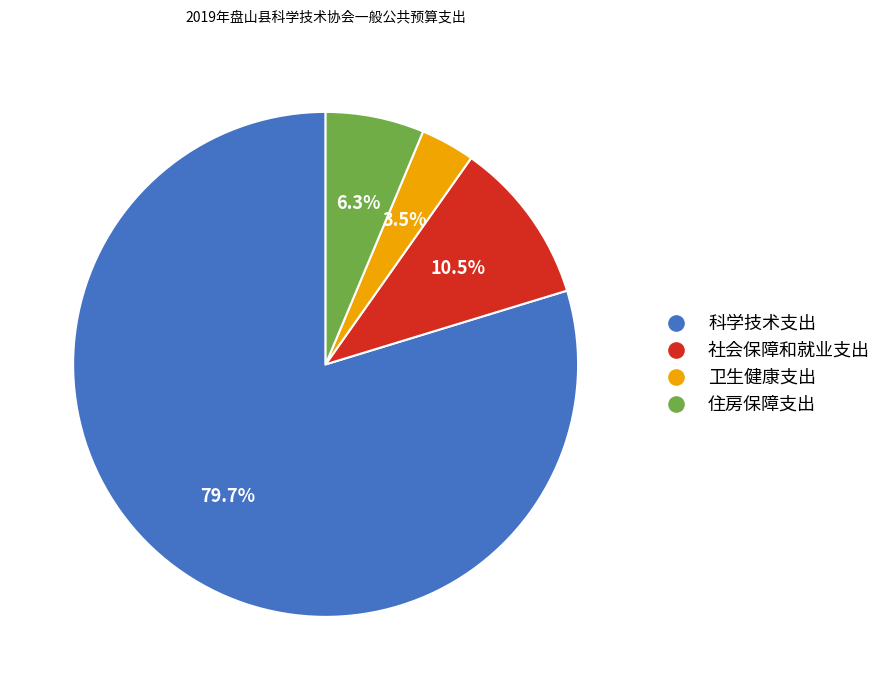

The 住房保障支出 slice represents 6% of the pie. True or false?

True